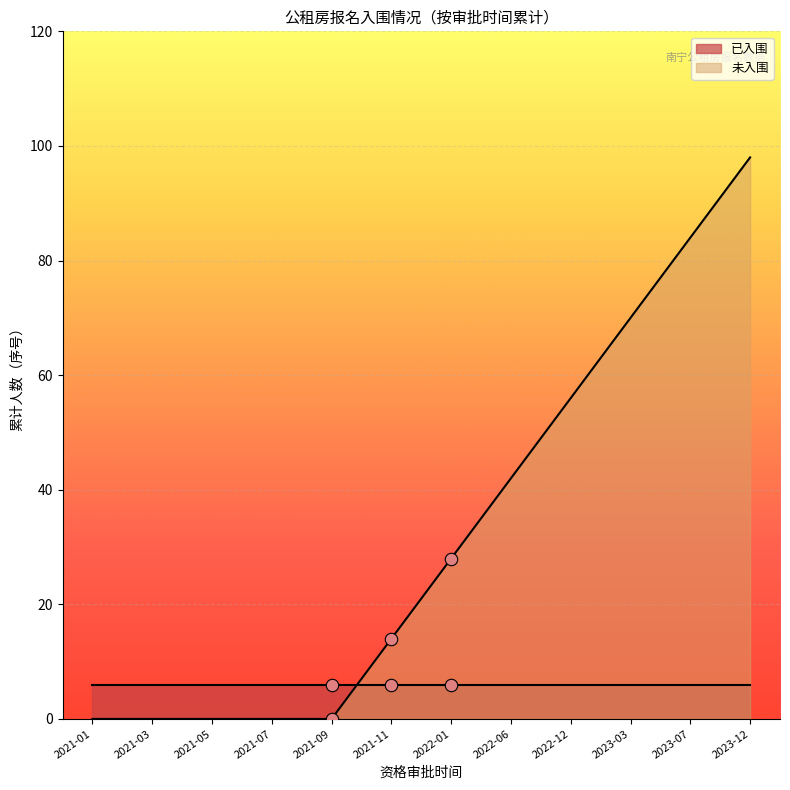

Approximately how many times larger is the value at 2022-06 compared to 2022-12?

0.8